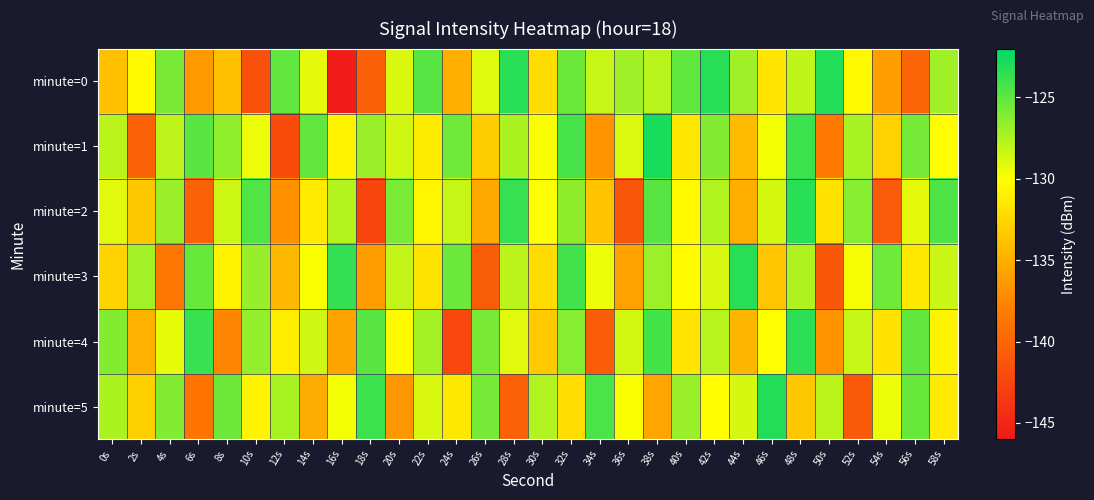

Reading left to right, extract all data points from this chart.

minute=0: 0s=-133.9	2s=-130.3	4s=-125.8	6s=-136.4	8s=-133.8	10s=-141.7	12s=-125.1	14s=-129.1	16s=-145.7	18s=-140.4	20s=-128.8	22s=-124.8	24s=-135.0	26s=-129.0	28s=-123.3	30s=-132.2	32s=-125.4	34s=-128.2	36s=-127.0	38s=-127.8	40s=-125.1	42s=-123.3	44s=-127.0	46s=-131.6	48s=-128.1	50s=-123.1	52s=-130.4	54s=-136.0	56s=-140.1	58s=-127.0
minute=1: 0s=-127.8	2s=-140.3	4s=-128.0	6s=-124.9	8s=-126.5	10s=-129.4	12s=-142.0	14s=-125.1	16s=-130.8	18s=-126.8	20s=-128.5	22s=-131.2	24s=-125.6	26s=-133.1	28s=-127.4	30s=-129.8	32s=-124.3	34s=-136.7	36s=-128.9	38s=-122.8	40s=-131.5	42s=-126.1	44s=-134.2	46s=-129.6	48s=-123.9	50s=-138.4	52s=-127.3	54s=-132.8	56s=-125.7	58s=-130.1
minute=2: 0s=-129.1	2s=-133.5	4s=-126.8	6s=-140.2	8s=-128.4	10s=-124.6	12s=-136.9	14s=-131.3	16s=-127.7	18s=-142.5	20s=-125.9	22s=-130.6	24s=-128.2	26s=-135.4	28s=-123.7	30s=-129.9	32s=-126.5	34s=-133.8	36s=-141.2	38s=-124.8	40s=-130.3	42s=-127.6	44s=-135.1	46s=-128.7	48s=-123.4	50s=-131.9	52s=-126.3	54s=-140.8	56s=-129.2	58s=-124.5
minute=3: 0s=-132.7	2s=-127.1	4s=-138.6	6s=-125.3	8s=-130.9	10s=-126.7	12s=-134.4	14s=-129.8	16s=-123.6	18s=-136.2	20s=-128.1	22s=-131.7	24s=-125.4	26s=-140.6	28s=-127.9	30s=-132.3	32s=-124.1	34s=-129.5	36s=-135.8	38s=-126.9	40s=-130.2	42s=-128.8	44s=-123.3	46s=-133.6	48s=-127.5	50s=-141.1	52s=-129.7	54s=-125.6	56s=-131.4	58s=-128.3
minute=4: 0s=-126.2	2s=-134.9	4s=-129.3	6s=-123.8	8s=-137.5	10s=-126.6	12s=-131.1	14s=-128.5	16s=-135.7	18s=-124.9	20s=-130.4	22s=-127.2	24s=-142.3	26s=-125.8	28s=-129.1	30s=-133.4	32s=-126.3	34s=-140.7	36s=-128.6	38s=-124.2	40s=-131.6	42s=-127.8	44s=-134.5	46s=-129.9	48s=-123.5	50s=-136.8	52s=-128.2	54s=-131.8	56s=-125.1	58s=-130.7
minute=5: 0s=-127.4	2s=-132.9	4s=-126.1	6s=-138.8	8s=-125.5	10s=-130.8	12s=-127.3	14s=-135.2	16s=-129.6	18s=-123.9	20s=-136.5	22s=-128.8	24s=-131.4	26s=-125.7	28s=-140.3	30s=-127.6	32s=-132.1	34s=-124.4	36s=-129.8	38s=-135.6	40s=-126.8	42s=-130.1	44s=-128.7	46s=-123.1	48s=-133.5	50s=-127.9	52s=-141.0	54s=-129.5	56s=-125.3	58s=-131.2